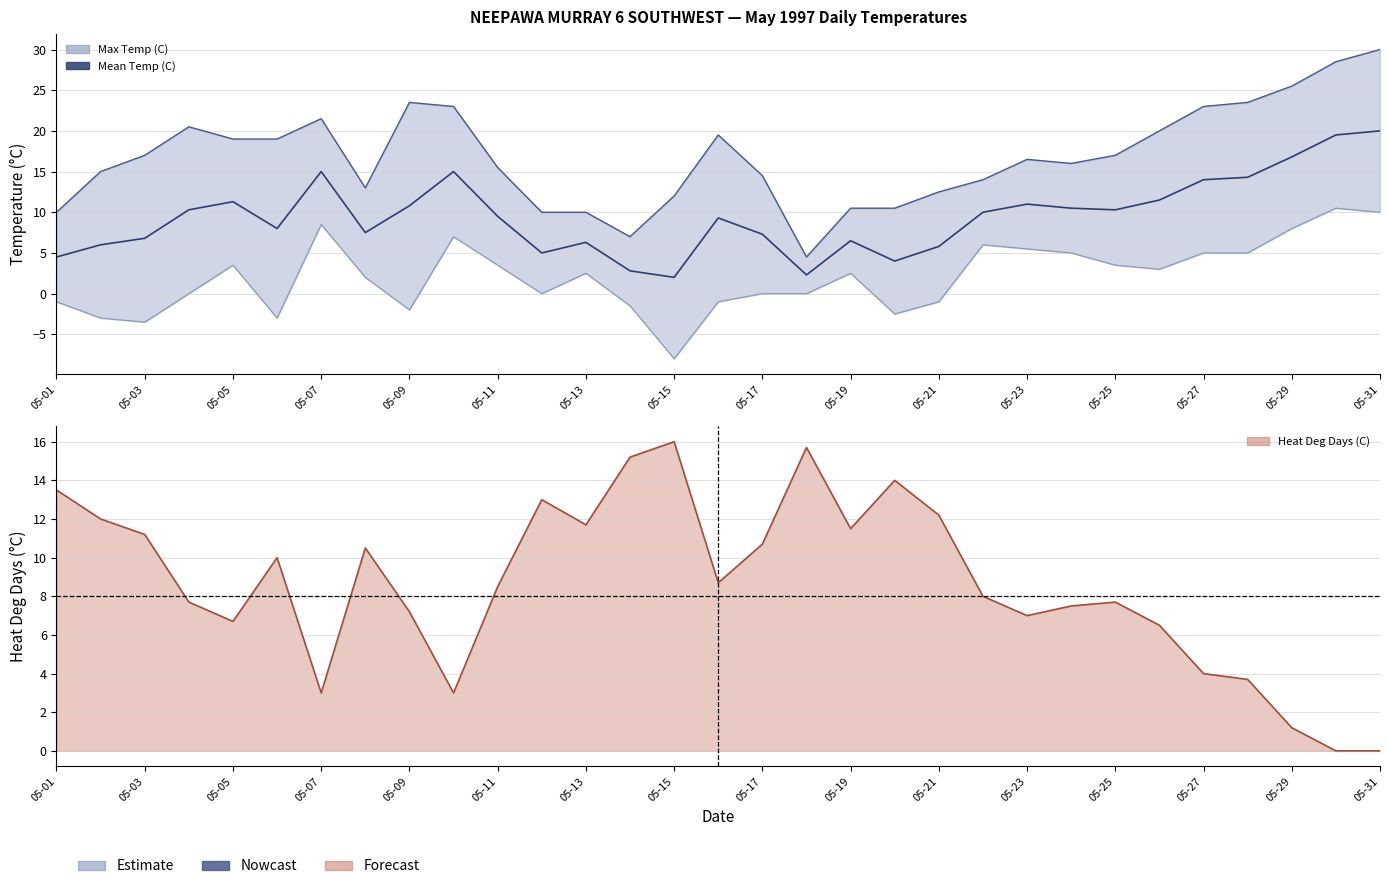

The value at 21 is 15.0. True or false?

False